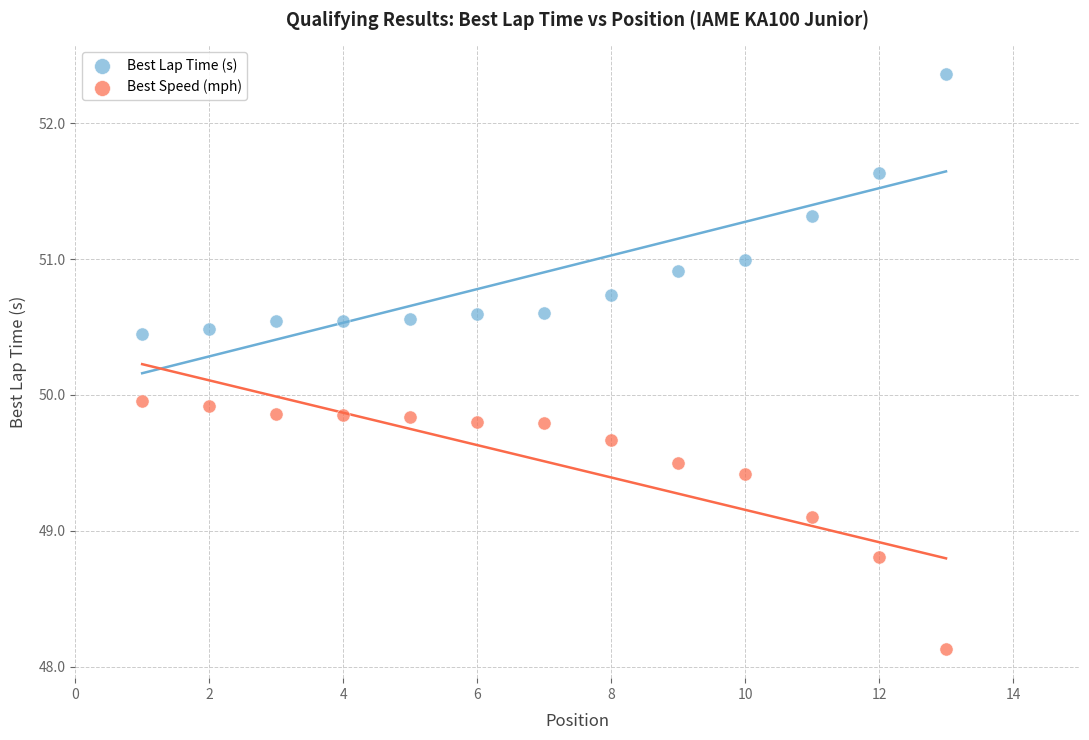

Across all data points, what is the range of Y values (max minus min)?

4.2